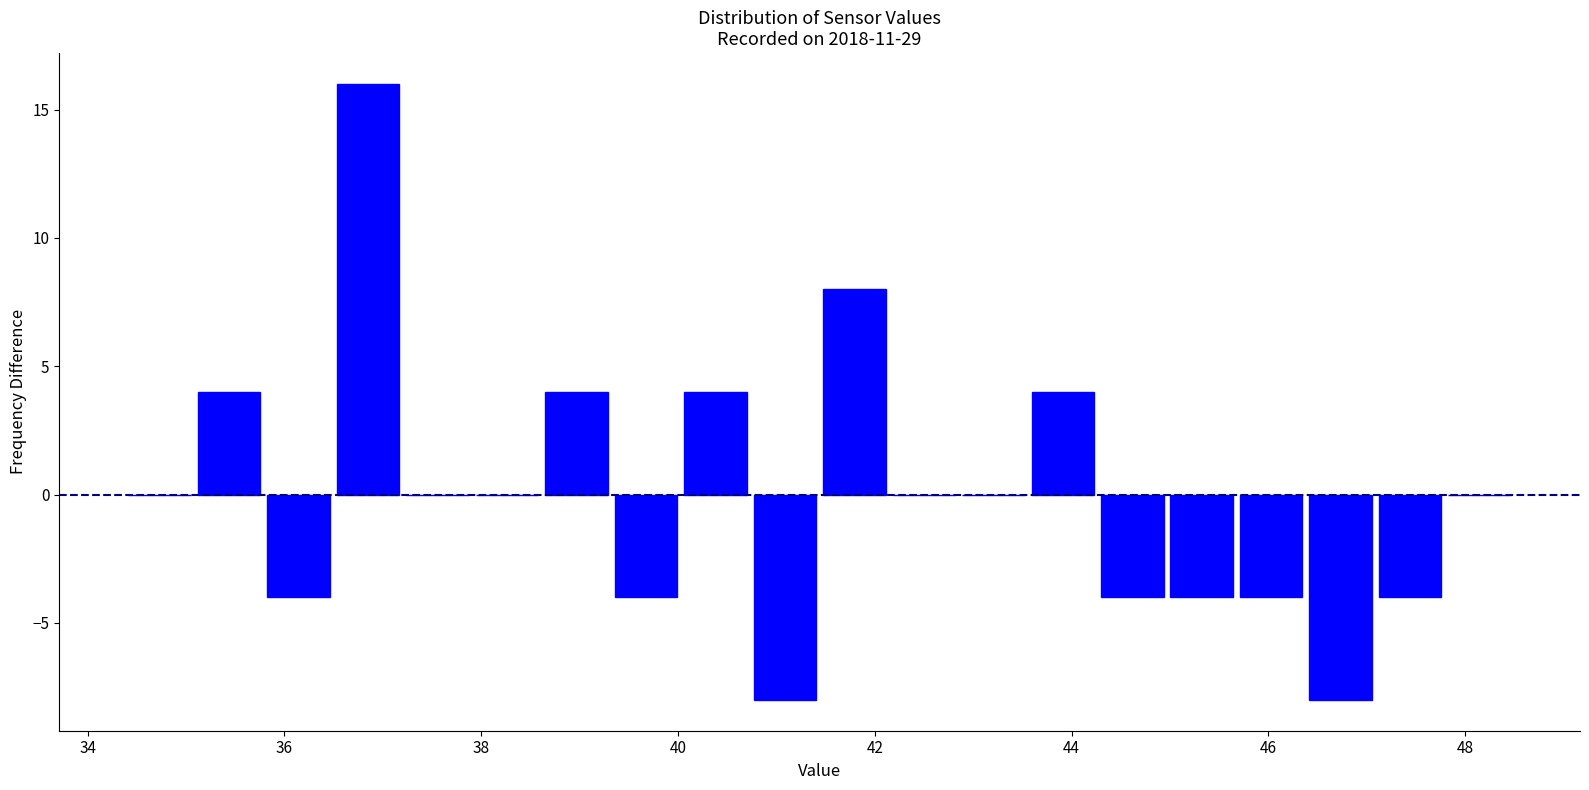

Around what value on the x-axis is the tallest bar? Give the approximate position of its centre, as read against the axis.

36.8